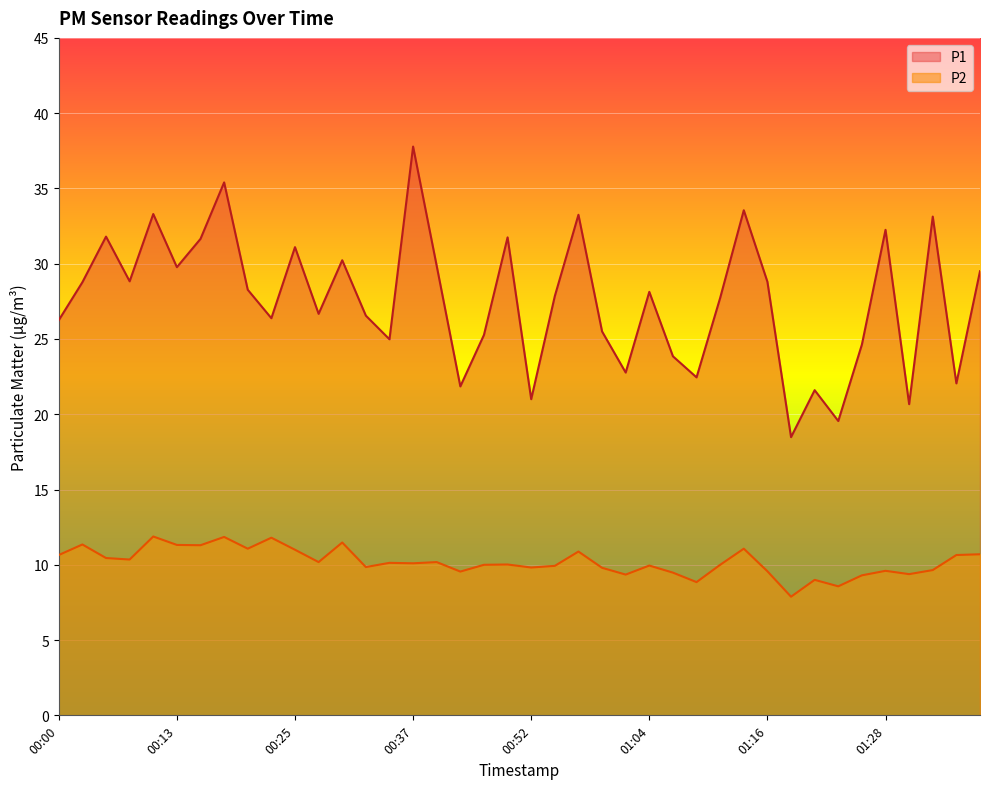

What is the label of the 27th point from the right?

00:32